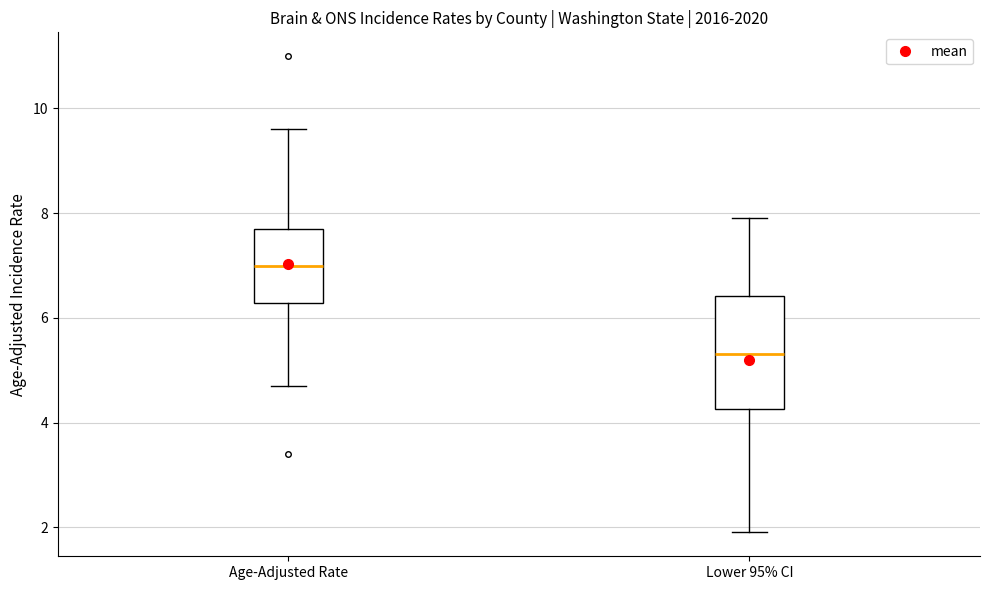

Where is the upper edge of the box for Lower 95% CI on the y-axis? The values are not printed on the chart, so give them approximately, as read against the axis.

6.4